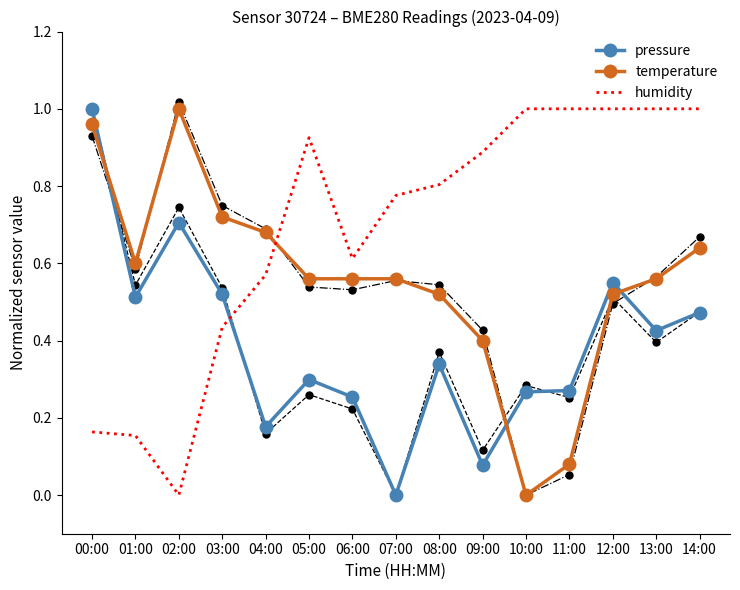

After their last crossing, which series has the higher values: humidity or pressure?

humidity